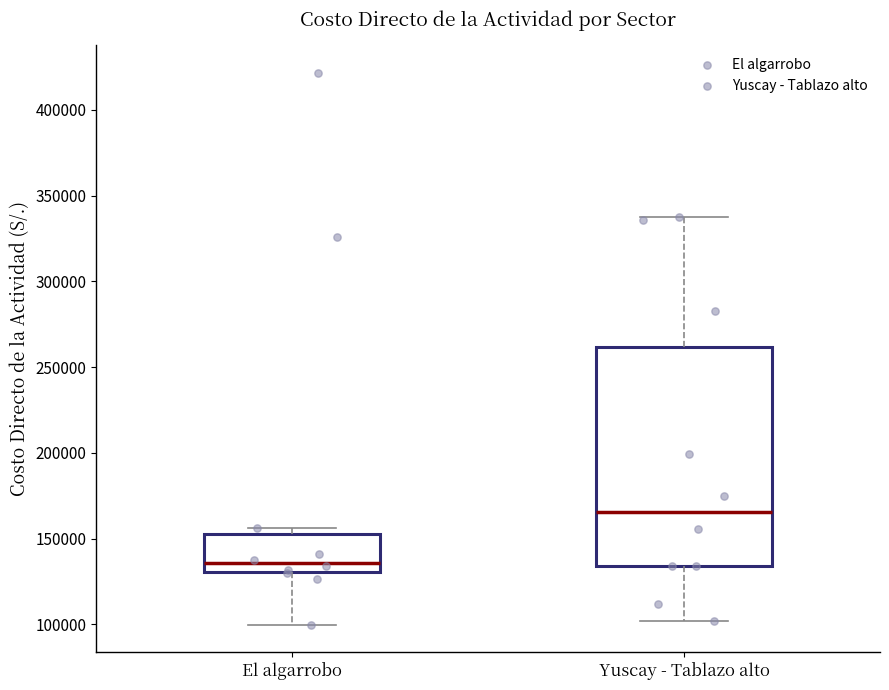

Comparing the boxes themselves (not the whiskers), which one is the tallest?

Yuscay - Tablazo alto